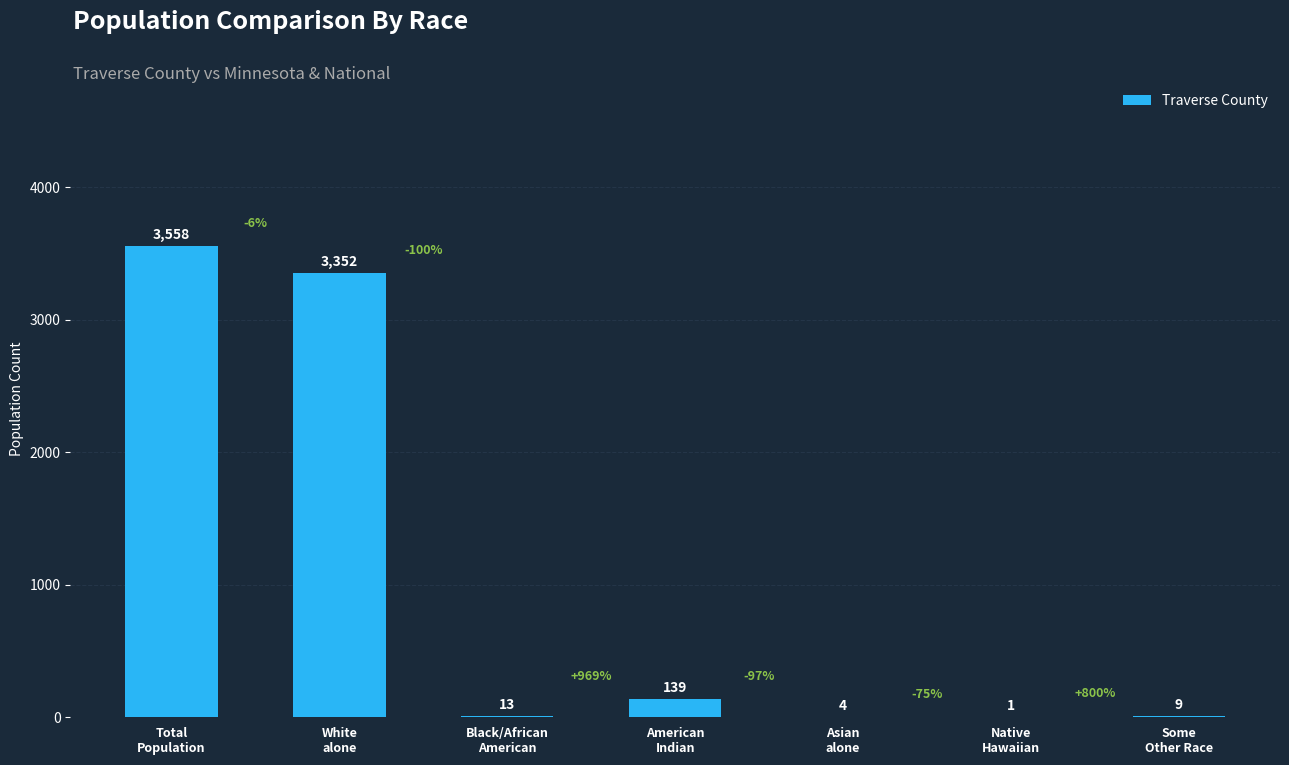

The value at Total
Population is 3558. True or false?

True